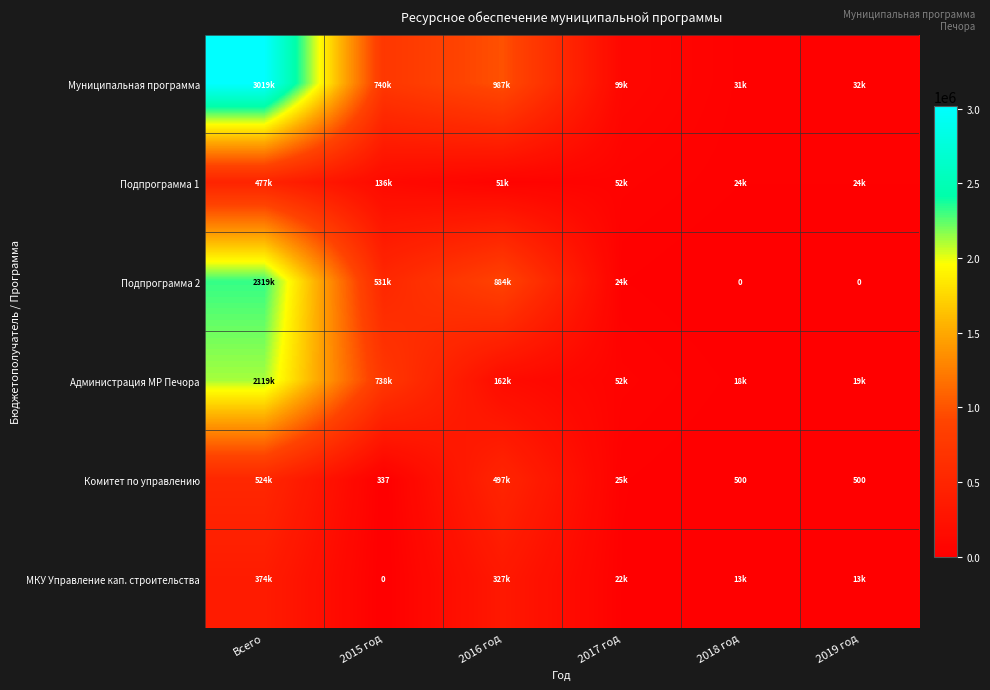

True or false: Комитет по управлению has a value of 500.0 at 2019 год.

True